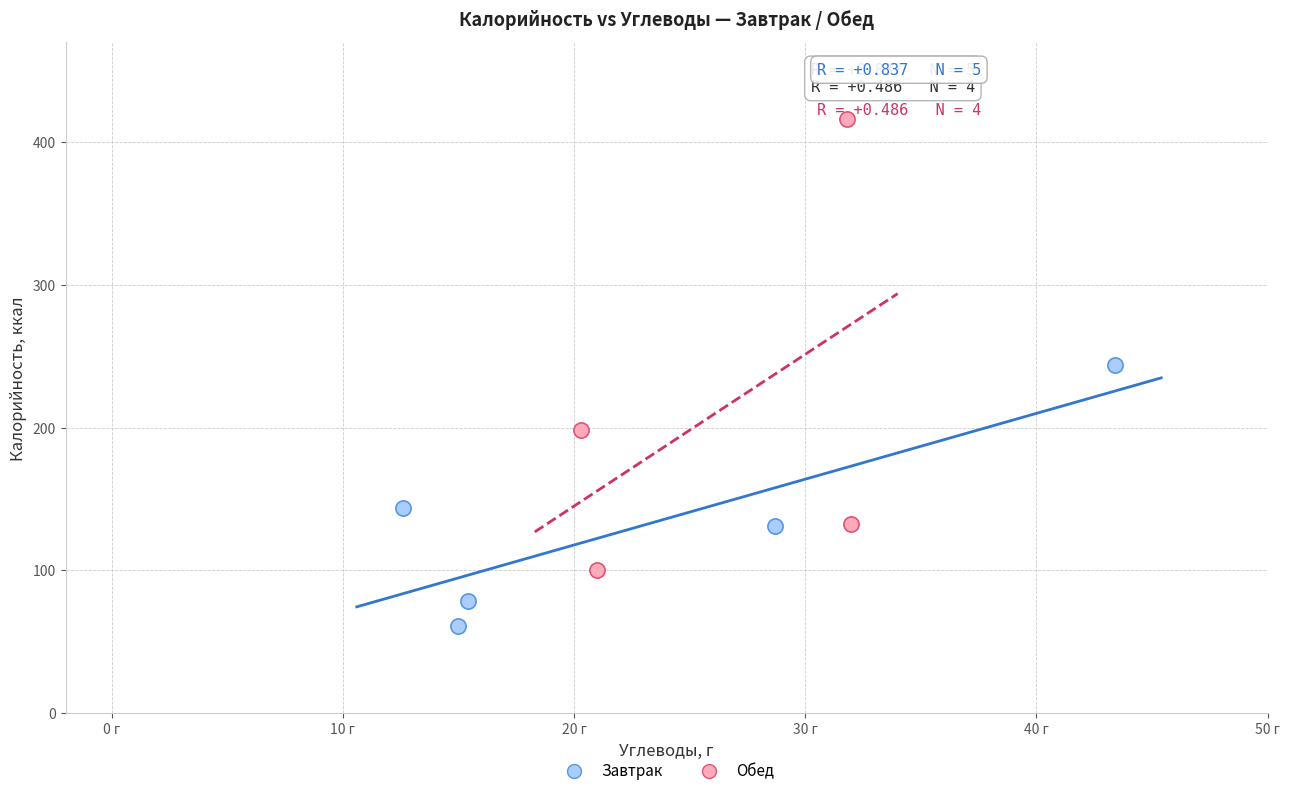

Which series reaches the minimum Y coordinate?

Завтрак